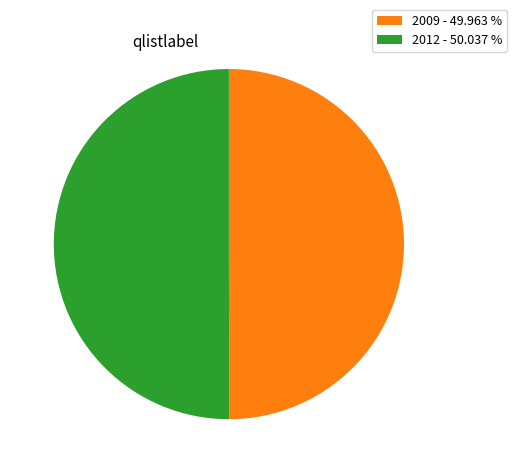

What is the ratio of the value at 2012 - 50.037 % to the value at 2009 - 49.963 %?

1.0